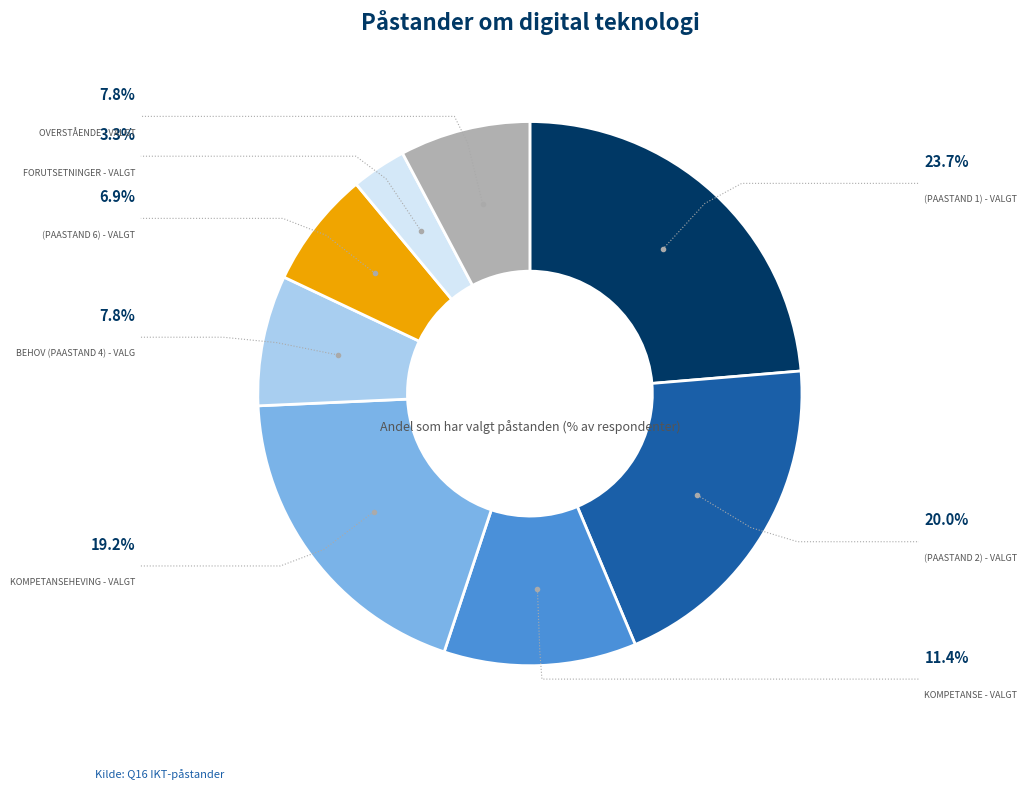

To the nearest percent, what portion does De ansatte mangler
kompetanse - Valgt represent?

11%